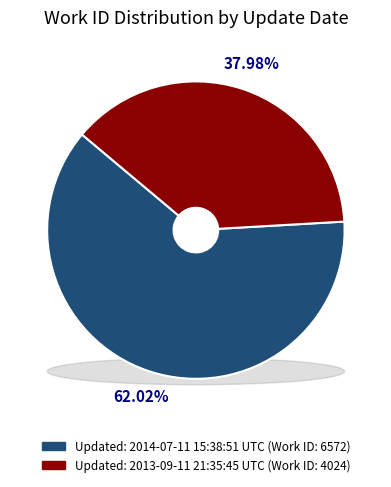

To the nearest percent, what is the average slice percentage?

50%